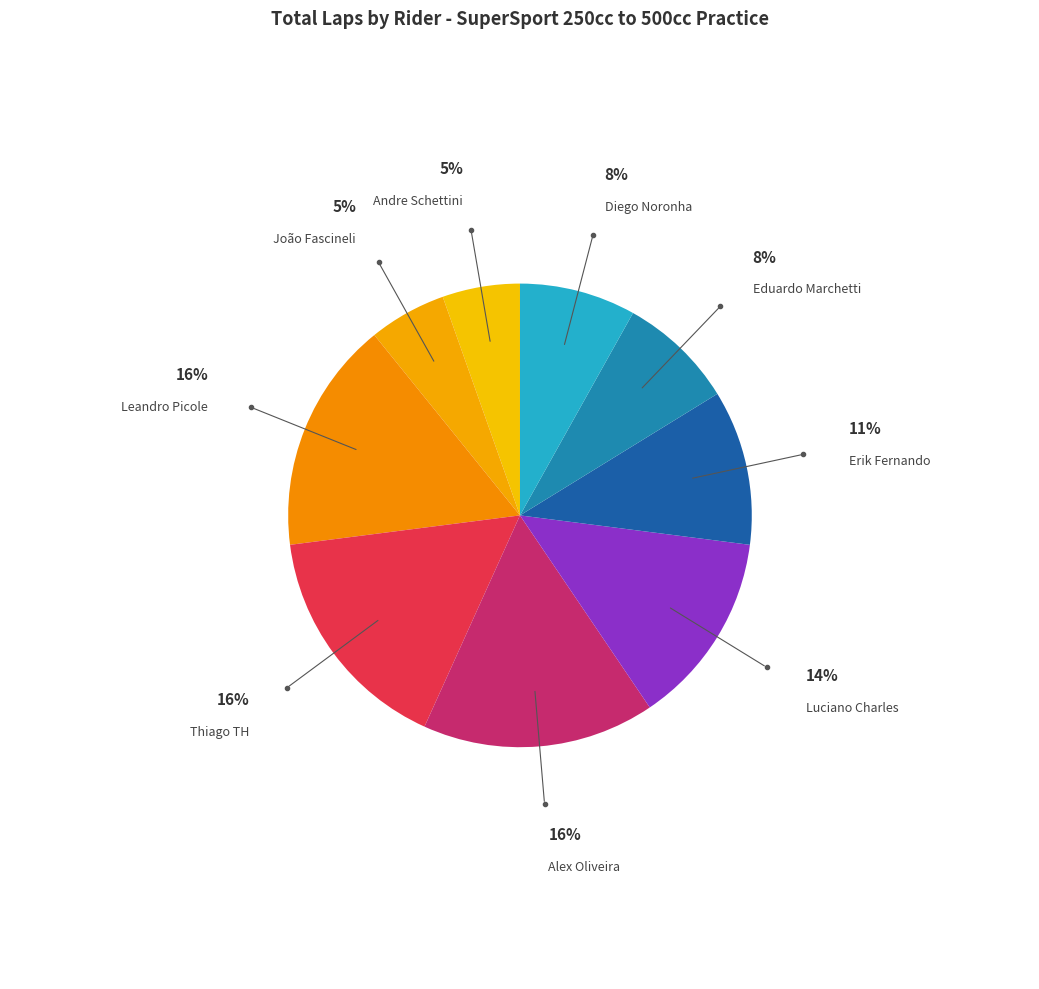

Count the number of slices in the pie.

9